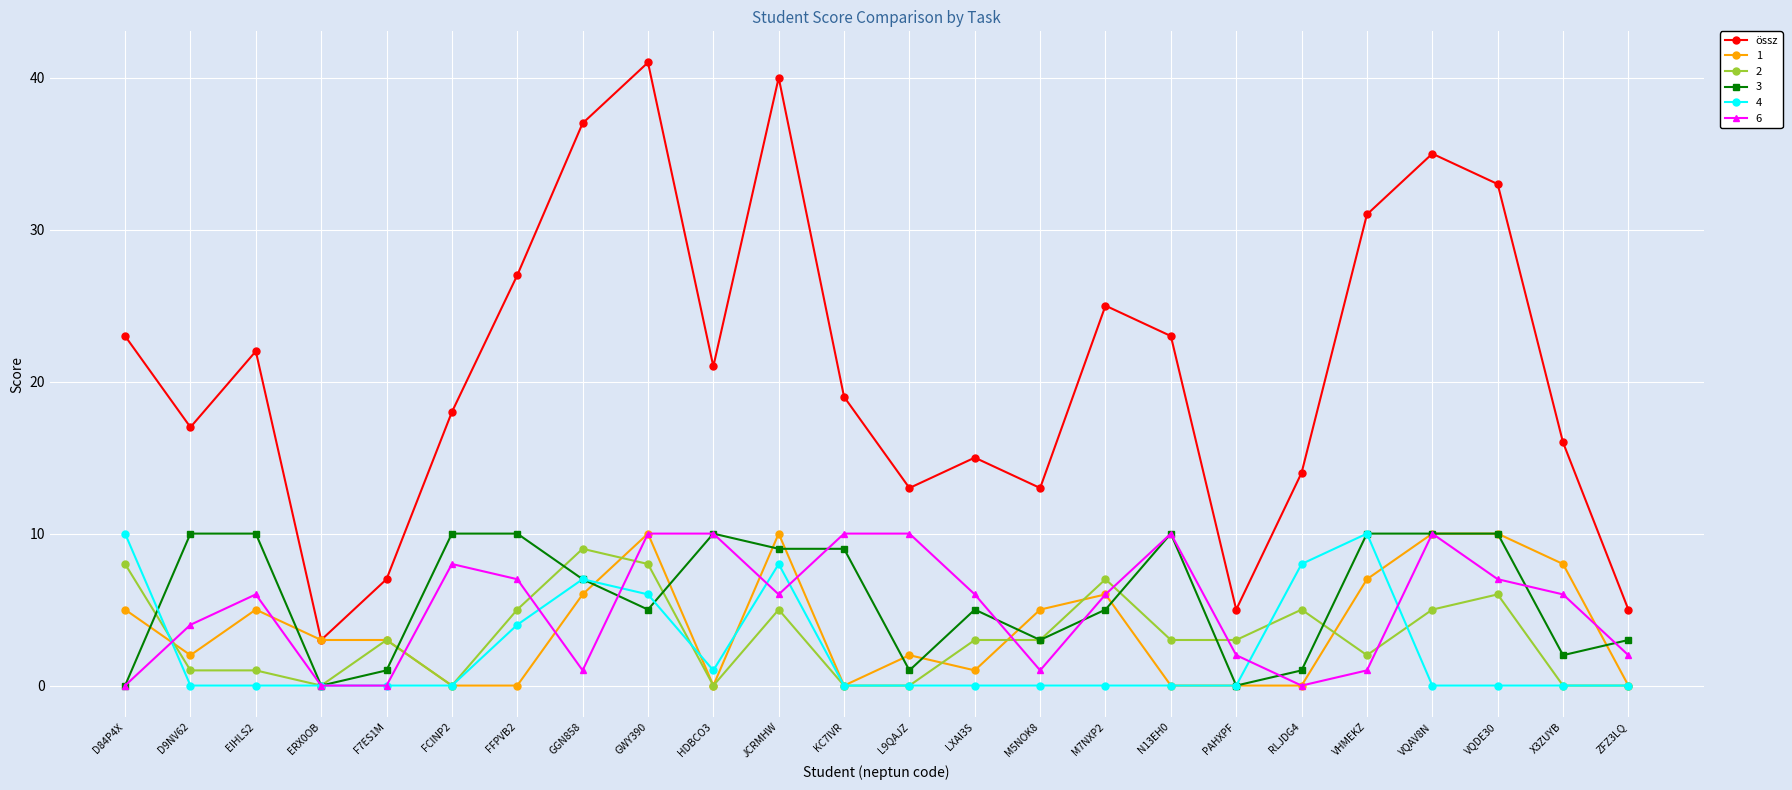

Is it true that 6 equals 10 at HDBCO3?

True